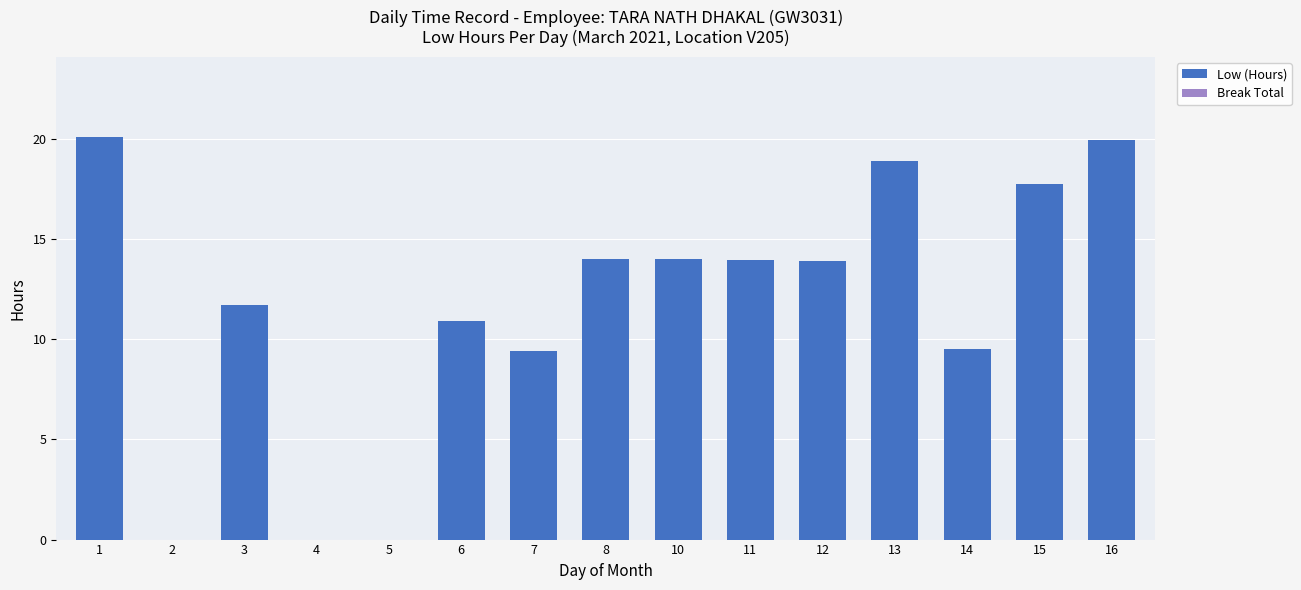

What is the maximum value shown in the chart?

20.1